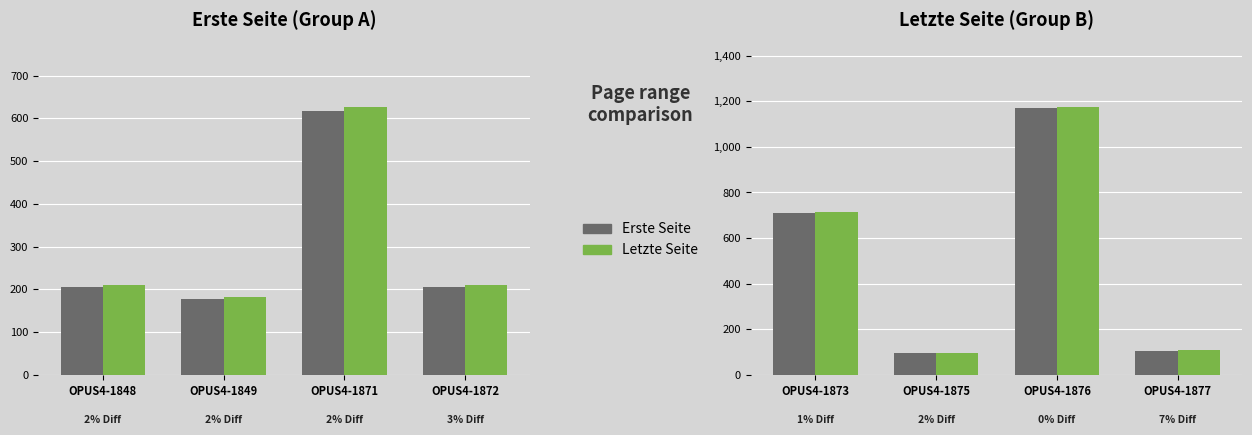

What is the value of the Letzte Seite bar at the 2nd from the left?

96